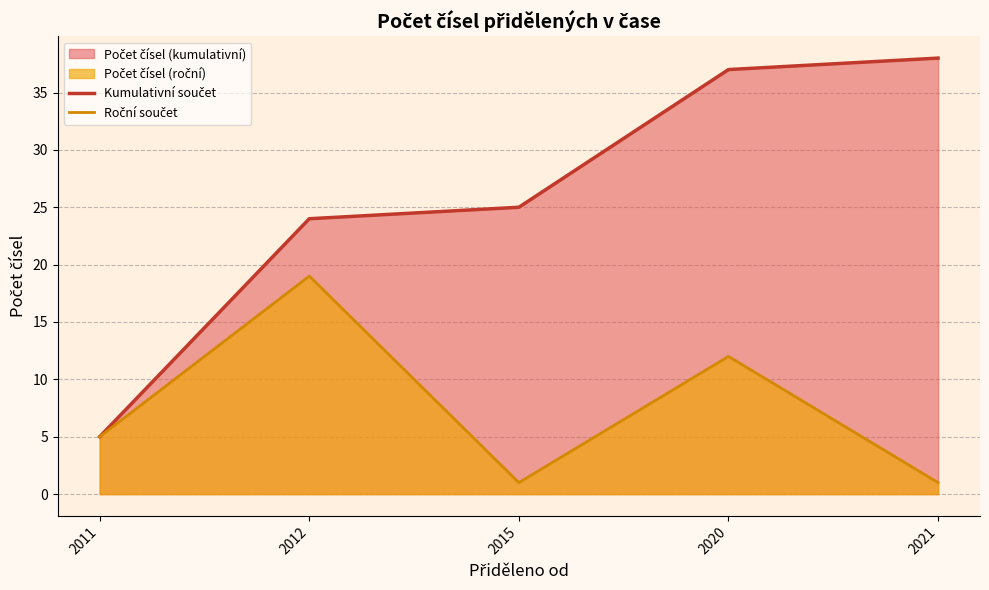

What is the total value across all series at 2021?

39